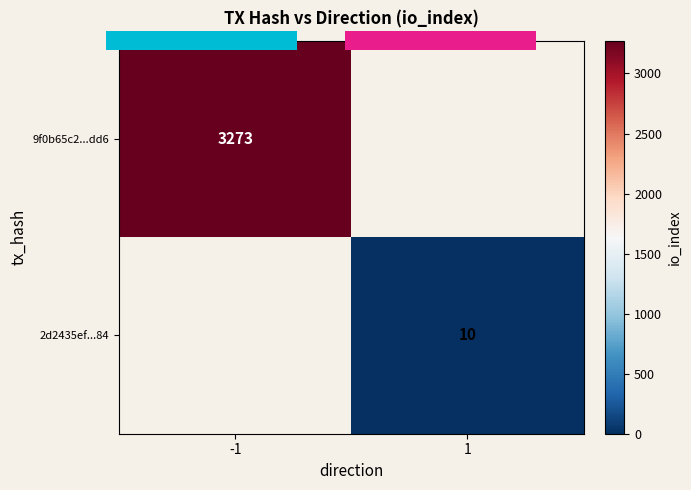

What is the average value of the direction series?

1.0